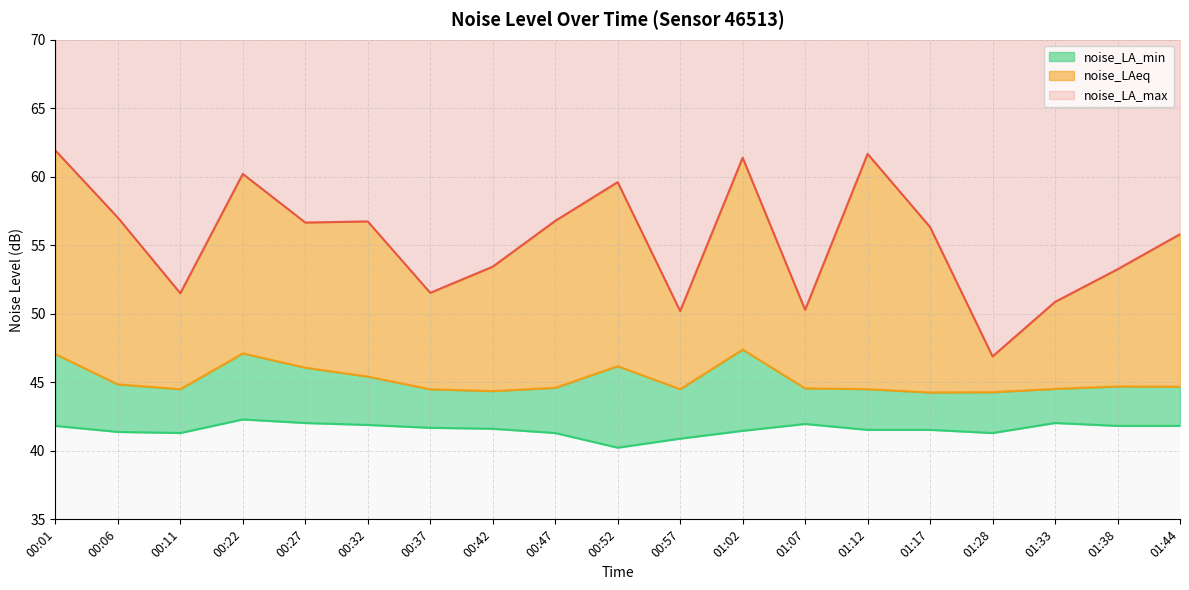

True or false: noise_LAeq and noise_LA_min intersect in this chart.

False